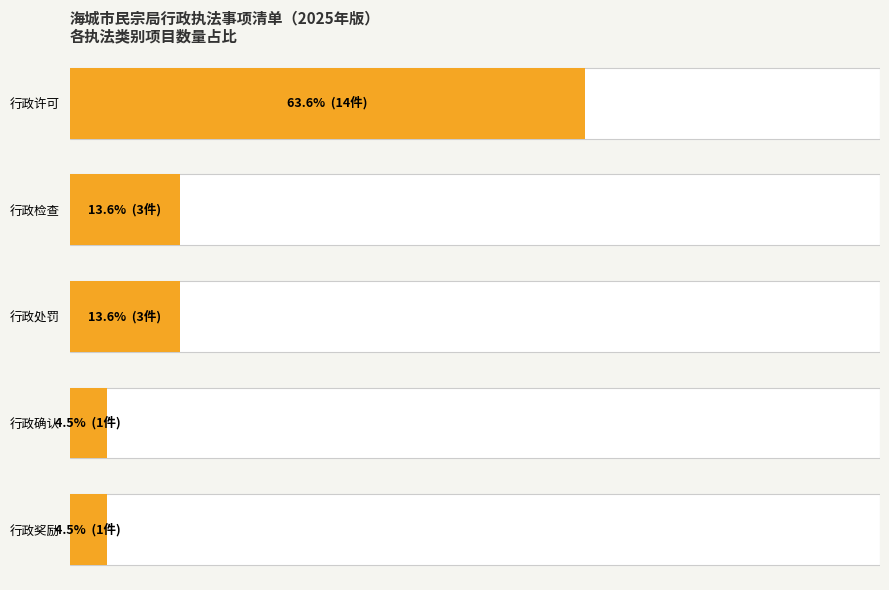

Which category has the highest value across all series?

行政许可